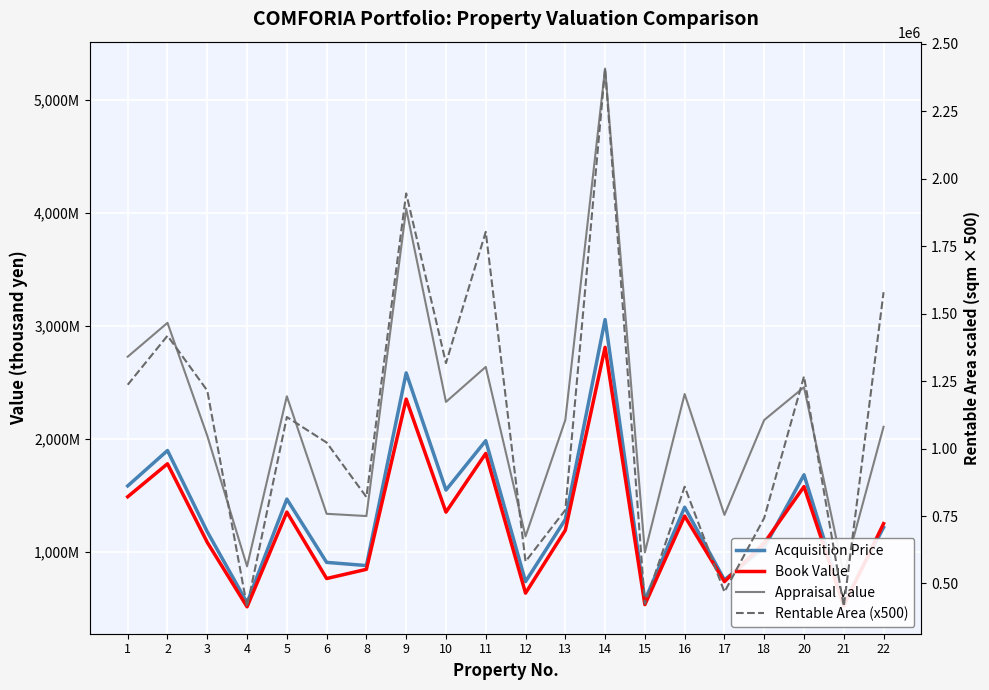

What is the value of the Appraisal Value point at the 17th from the left?

2170000